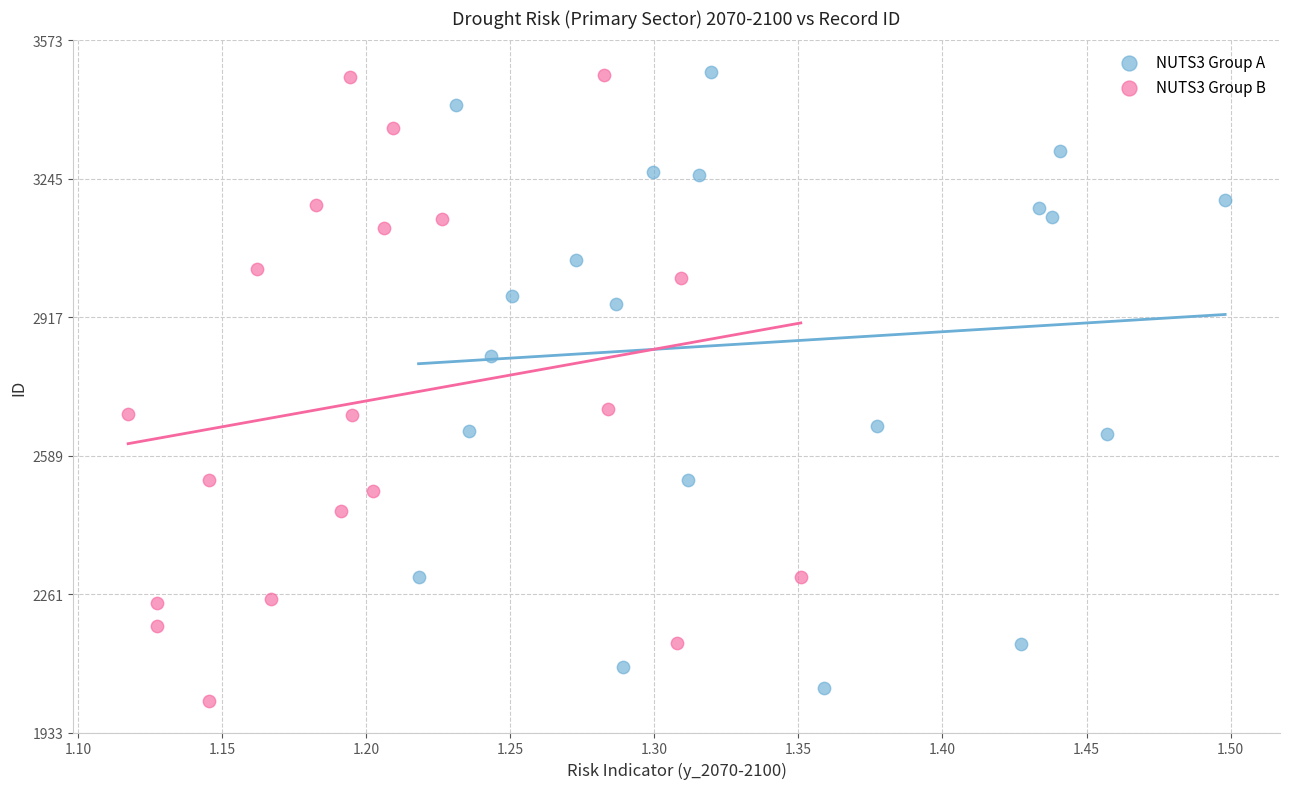

What are all the series names shown in the legend?

NUTS3 Group A, NUTS3 Group B